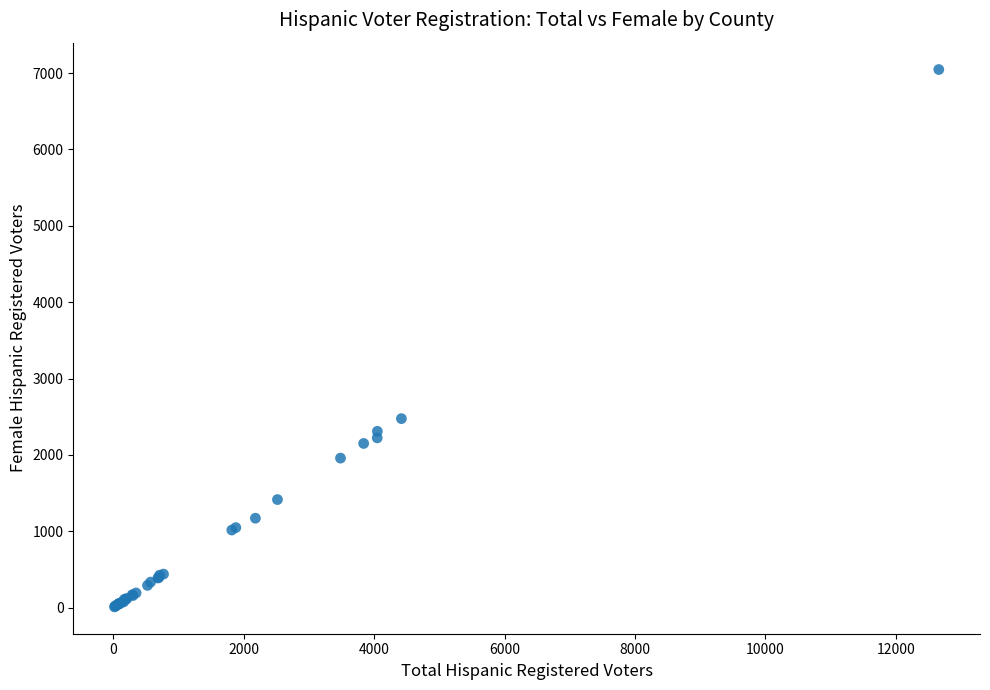

What Y value in the scatter plot is closest to 3528?

2475